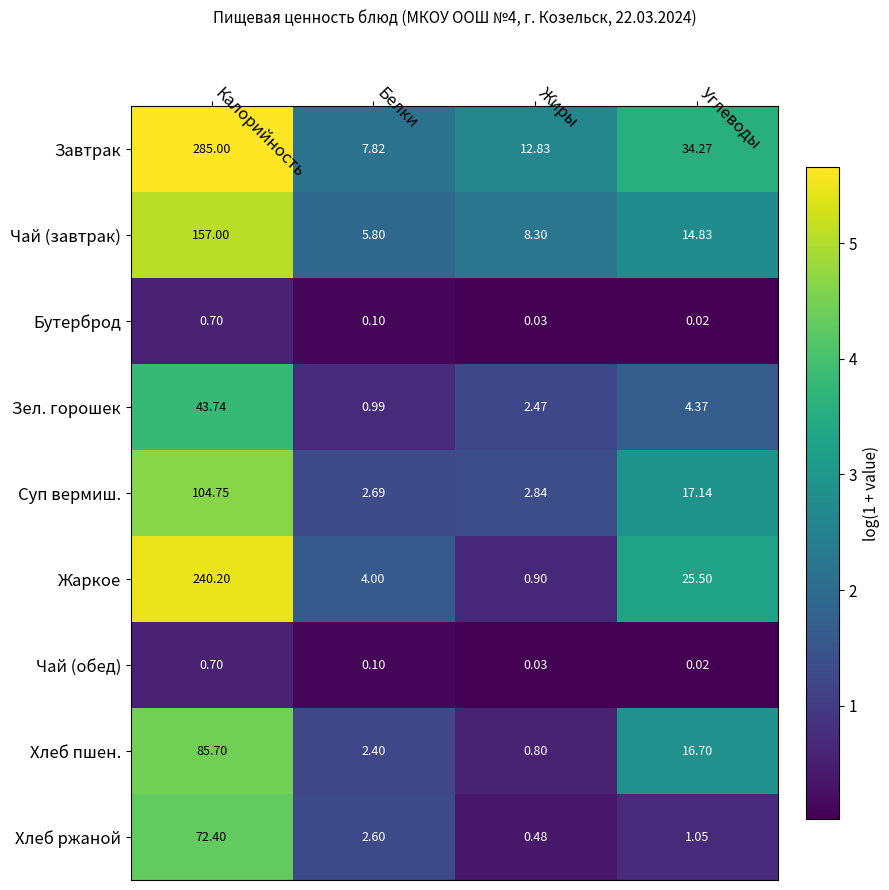

Which series has the widest spread of values?

Завтрак